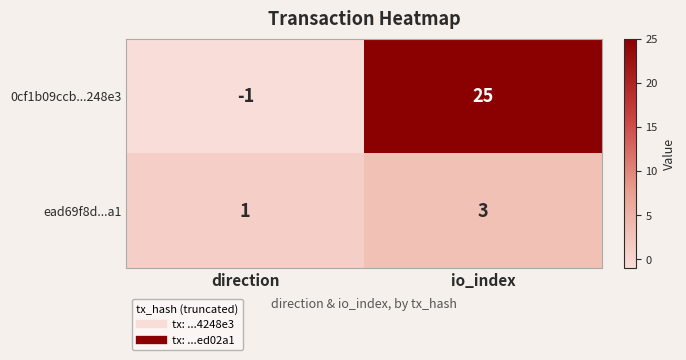

What is the total value across all series at io_index?

28